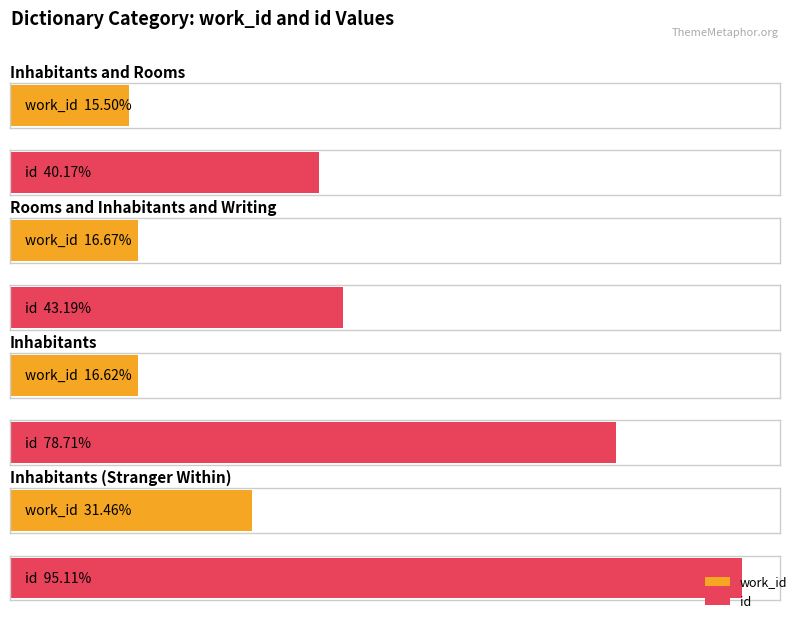

At which category is the sum across all series the highest?

Inhabitants (Stranger Within)